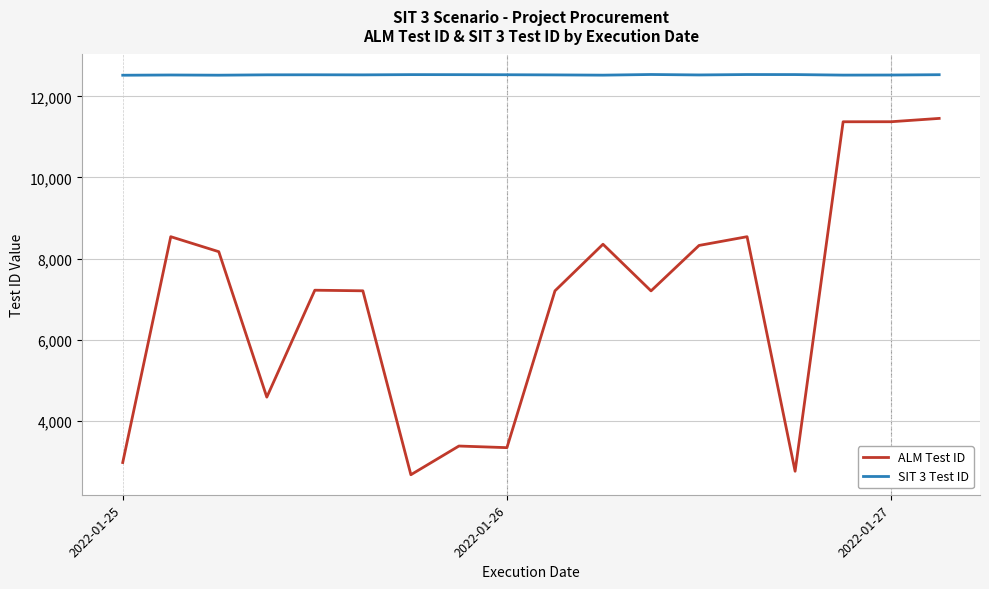

Rank the series by their maximum value, from lowest to highest.

ALM Test ID, SIT 3 Test ID